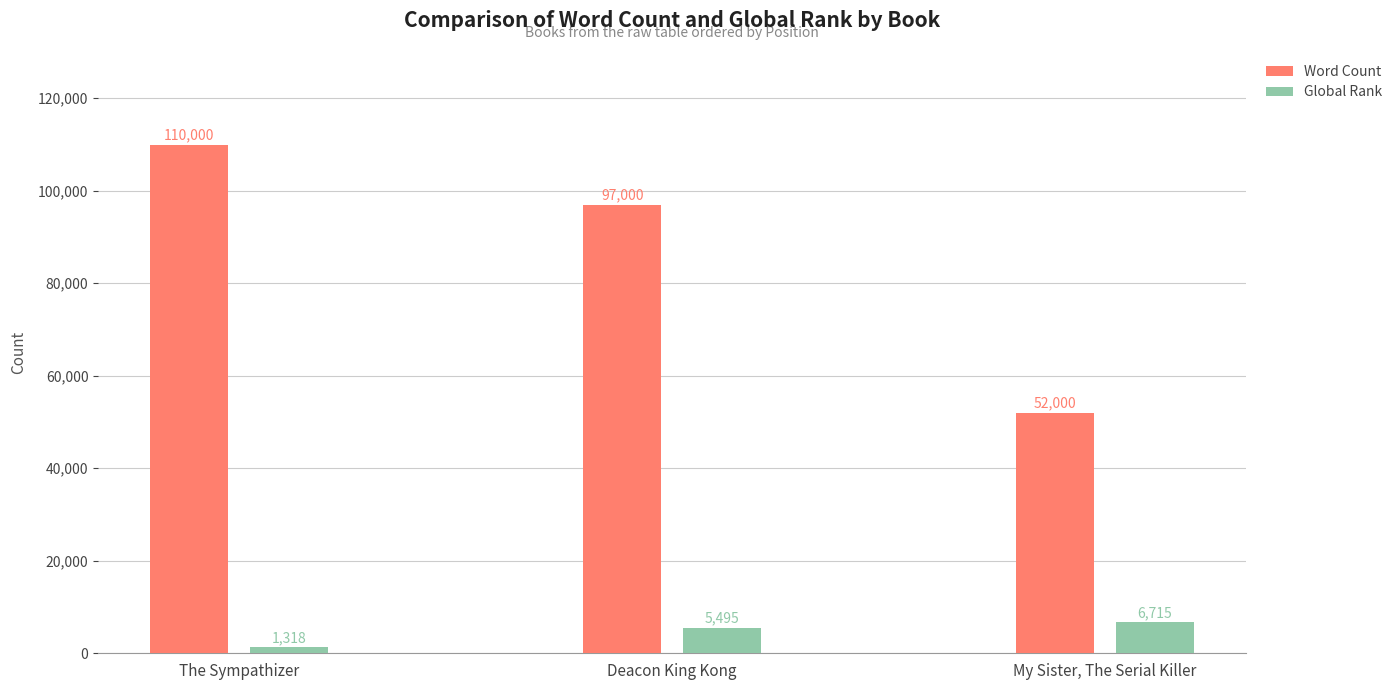

What is the value of the Word Count bar at the 3rd from the left?

52000